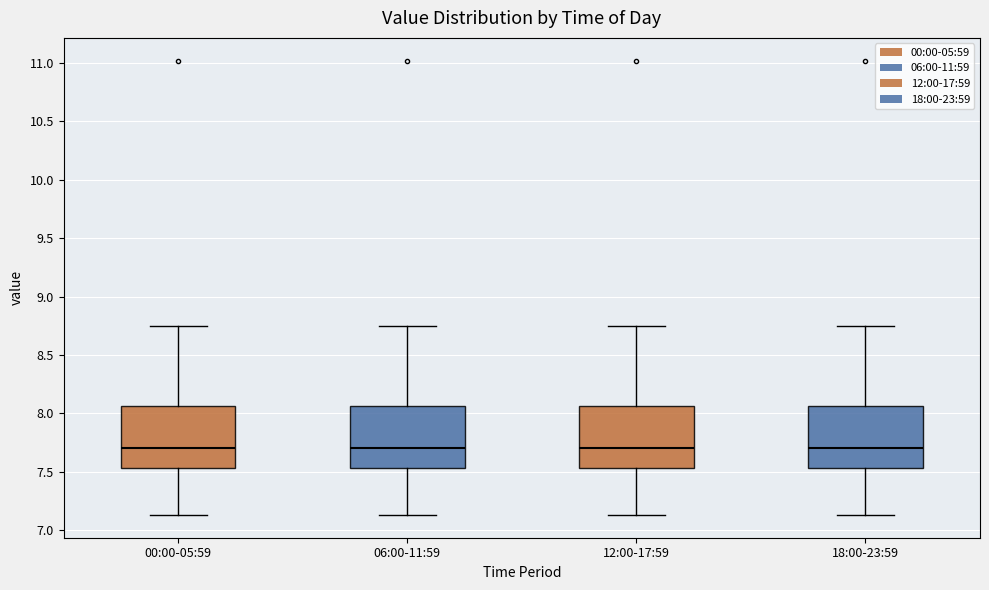

Reading left to right, read every box against the y-axis: the position of its median line, the range the box covers, and the ends of its whiskers. The values are not printed on the chart, so give them approximately, as read against the axis.

00:00-05:59: median 7.70, box 7.55 to 8.05, whiskers 7.15 to 8.75
06:00-11:59: median 7.70, box 7.55 to 8.05, whiskers 7.15 to 8.75
12:00-17:59: median 7.70, box 7.55 to 8.05, whiskers 7.15 to 8.75
18:00-23:59: median 7.70, box 7.55 to 8.05, whiskers 7.15 to 8.75